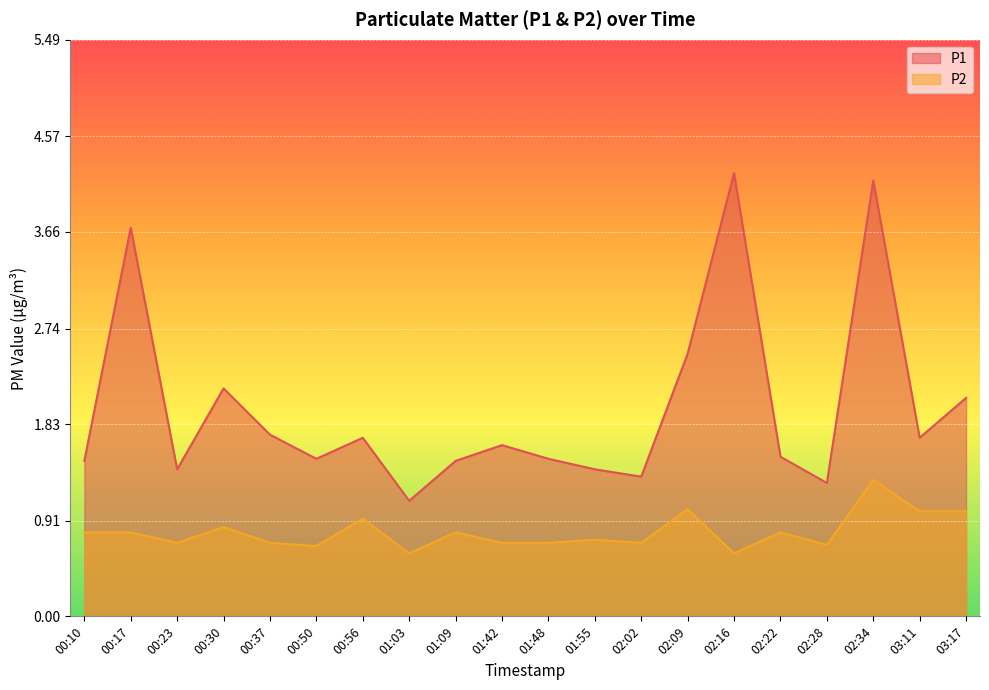

Reading left to right, what are all the values shown in this chart?

P1: 1.5	3.7	1.4	2.2	1.7	1.5	1.7	1.1	1.5	1.6	1.5	1.4	1.3	2.5	4.2	1.5	1.3	4.2	1.7	2.1
P2: 0.8	0.8	0.7	0.8	0.7	0.7	0.9	0.6	0.8	0.7	0.7	0.7	0.7	1.0	0.6	0.8	0.7	1.3	1.0	1.0